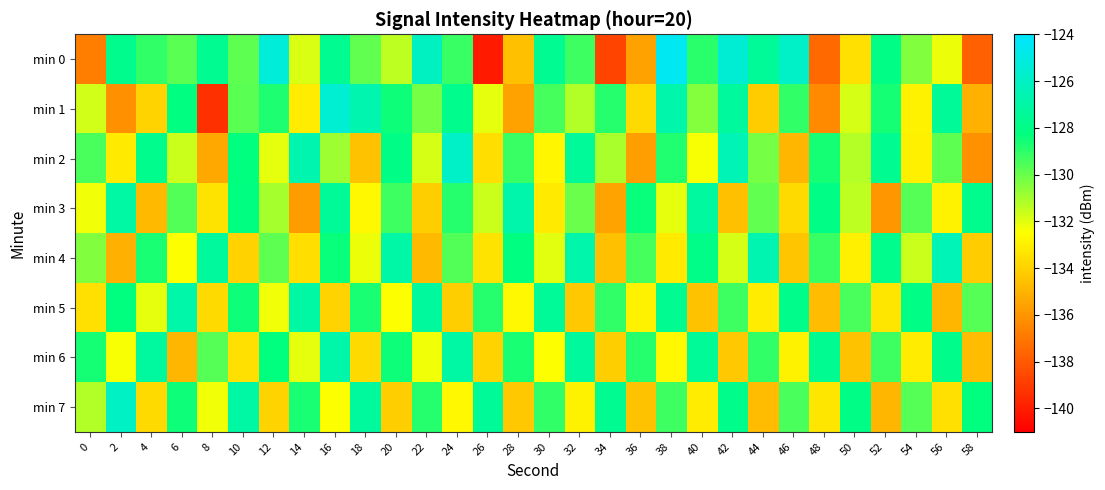

Rank the series by their maximum value, from lowest to highest.

min 5, min 6, min 3, min 4, min 7, min 2, min 1, min 0